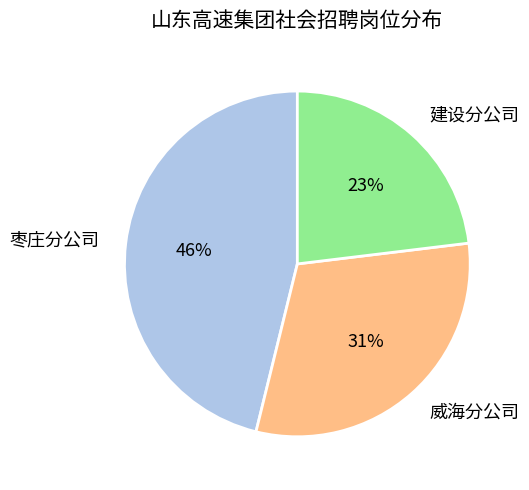

Which slice is the smallest?

建设分公司